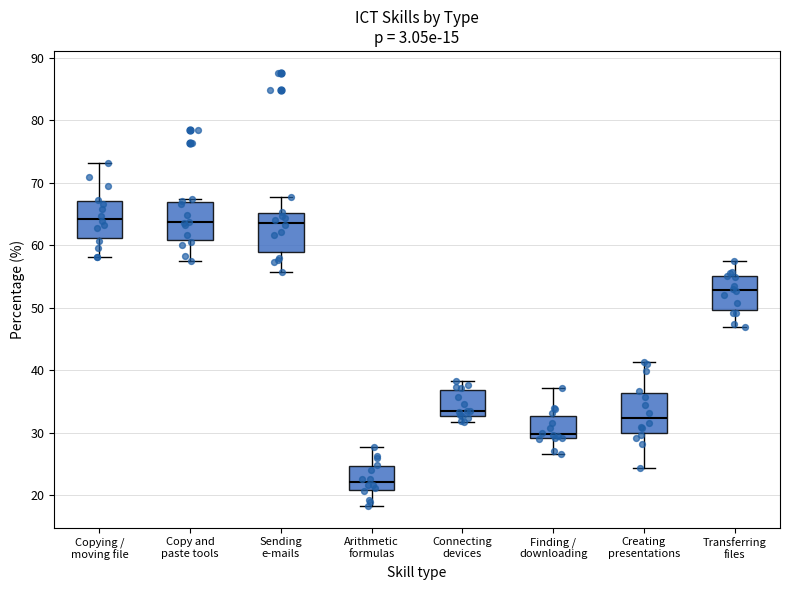

Reading left to right, read every box against the y-axis: the position of its median line, the range the box covers, and the ends of its whiskers. The values are not printed on the chart, so give them approximately, as read against the axis.

Copying / moving file: median 64, box 61 to 67, whiskers 58 to 73
Copy and paste tools: median 64, box 61 to 67, whiskers 57 to 67 (just above the box's upper edge)
Sending e-mails: median 64, box 59 to 65, whiskers 56 to 68
Arithmetic formulas: median 22, box 21 to 25, whiskers 18 to 28
Connecting devices: median 33 (just above the box's lower edge), box 33 to 37, whiskers 32 to 38
Finding / downloading: median 30, box 29 to 33, whiskers 27 to 37
Creating presentations: median 32, box 30 to 36, whiskers 24 to 41
Transferring files: median 53, box 50 to 55, whiskers 47 to 57